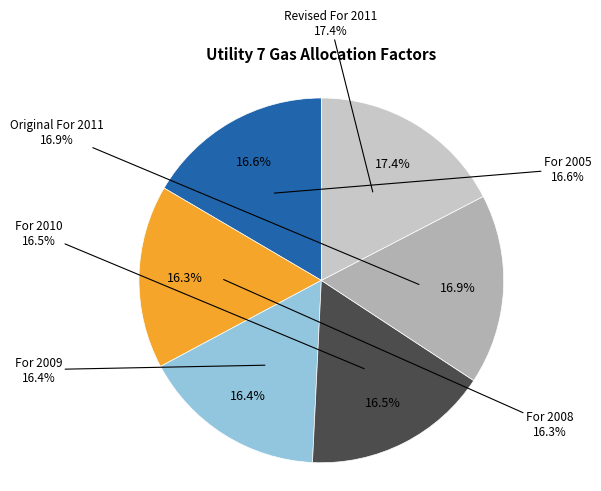

Does Original For 2011 account for over 50% of the chart?

No